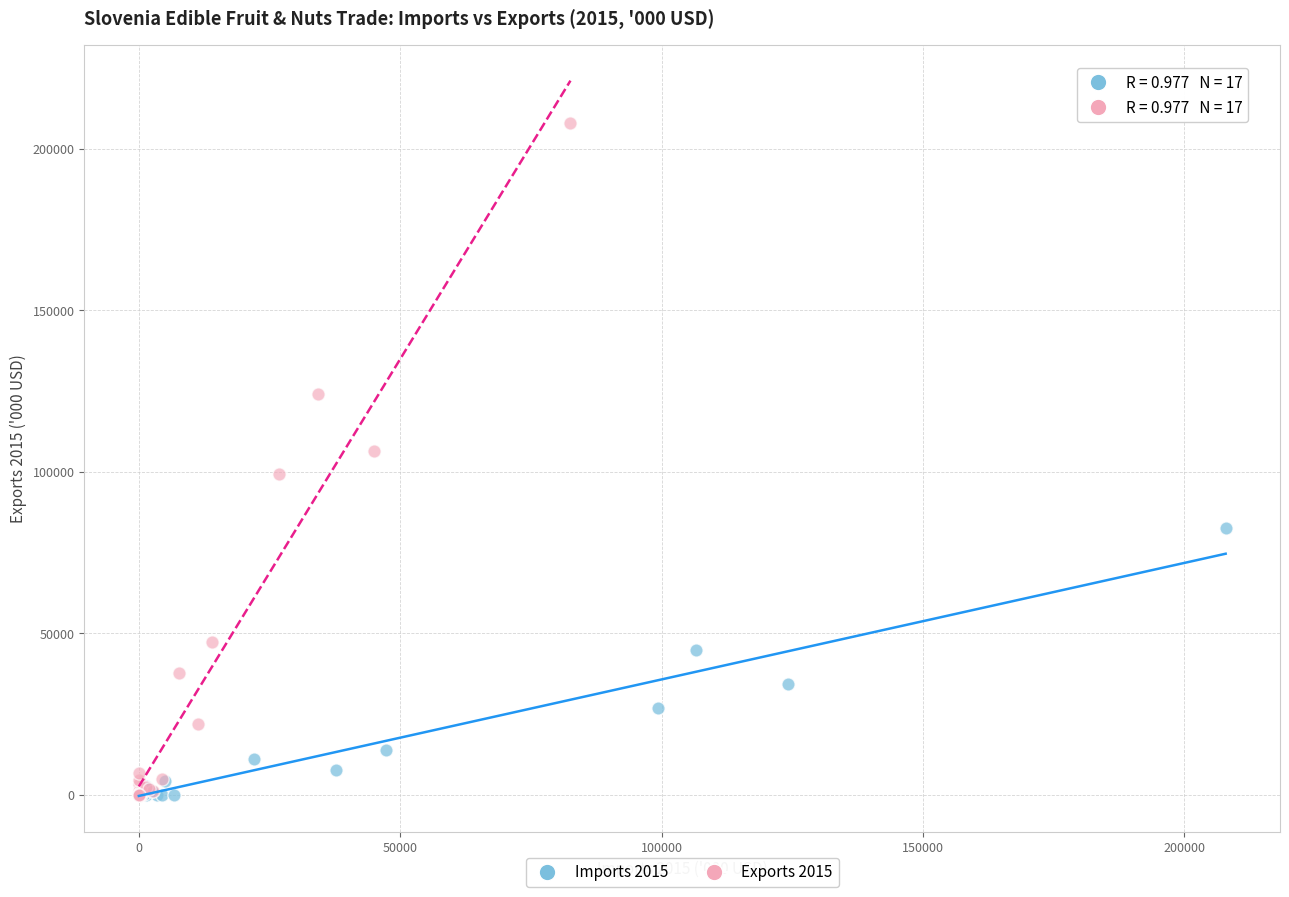

Which series contains the highest Y value?

Exports 2015